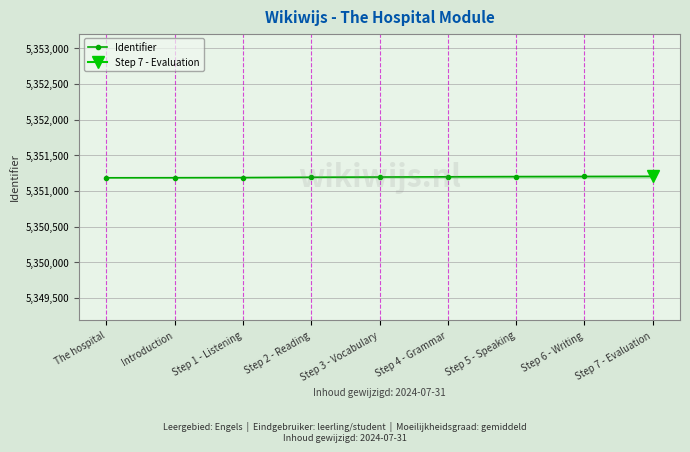

What is the sum of all values?

48160750